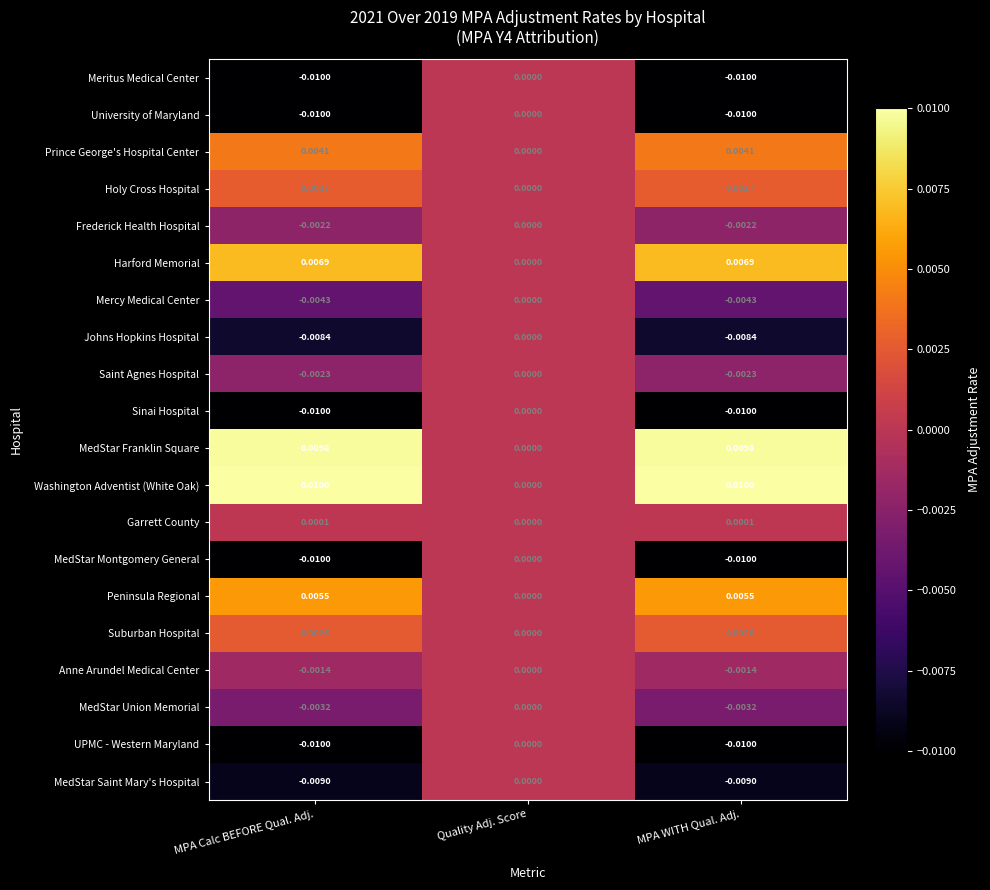

At which category is the sum across all series the highest?

Quality Adj. Score